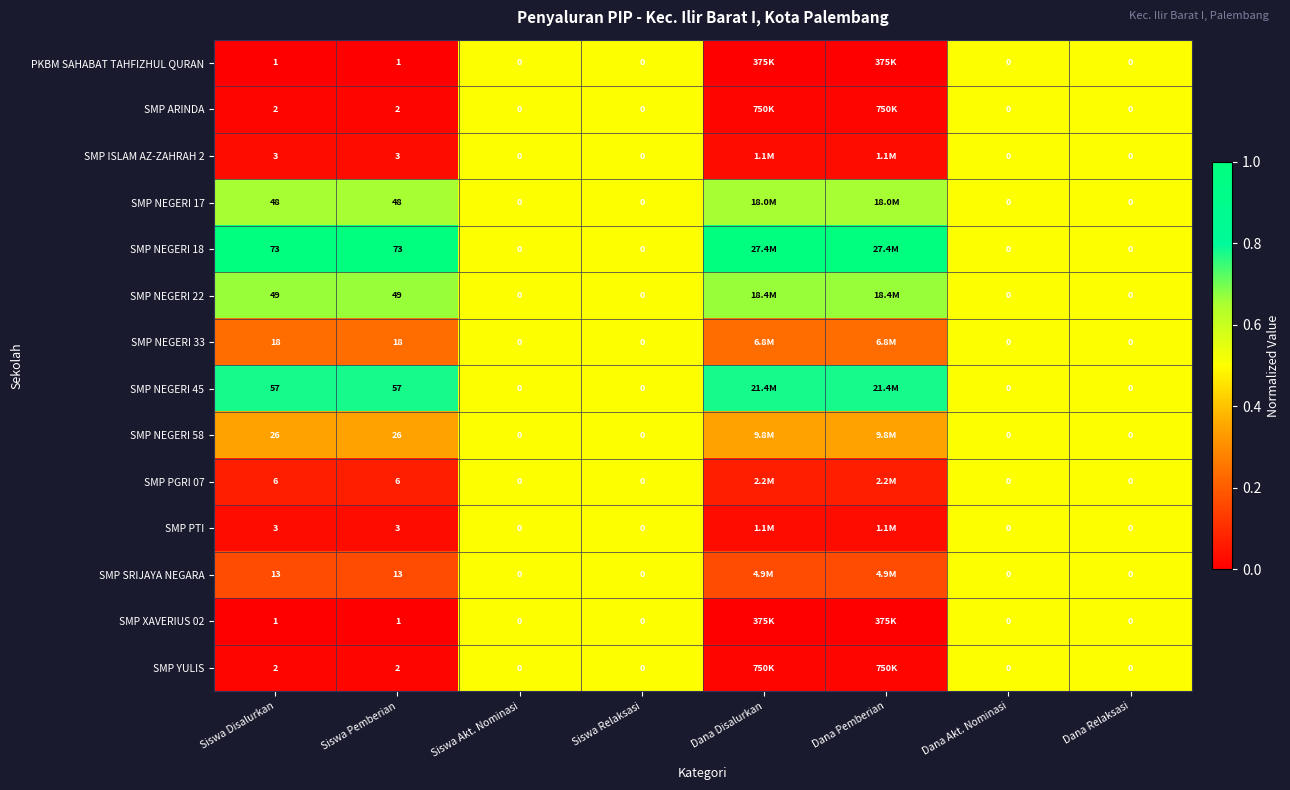

What is the difference between the maximum and minimum values in the SMP XAVERIUS 02 series?

0.5